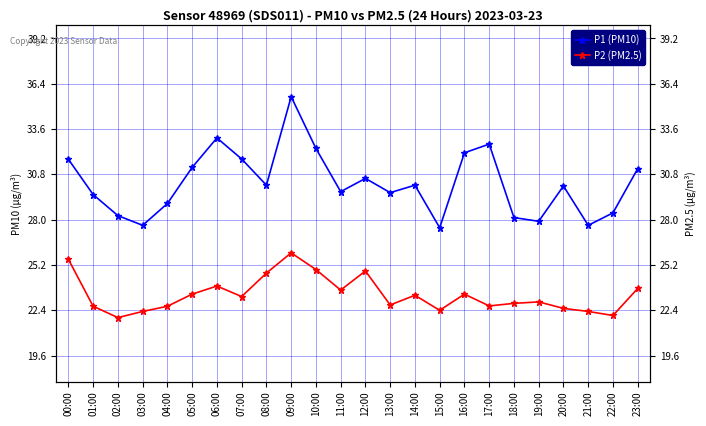

What is the sum of the P2 (PM2.5) values at 04:00 and 06:00?

46.5